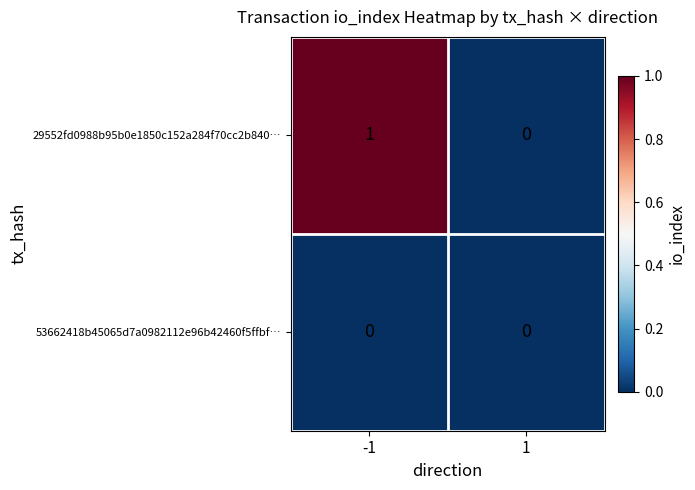

Reading left to right, list all the values displayed in this chart.

29552fd0988b95b0e1850c152a284f70cc2b840…: 1	0
53662418b45065d7a0982112e96b42460f5ffbf…: 0	0